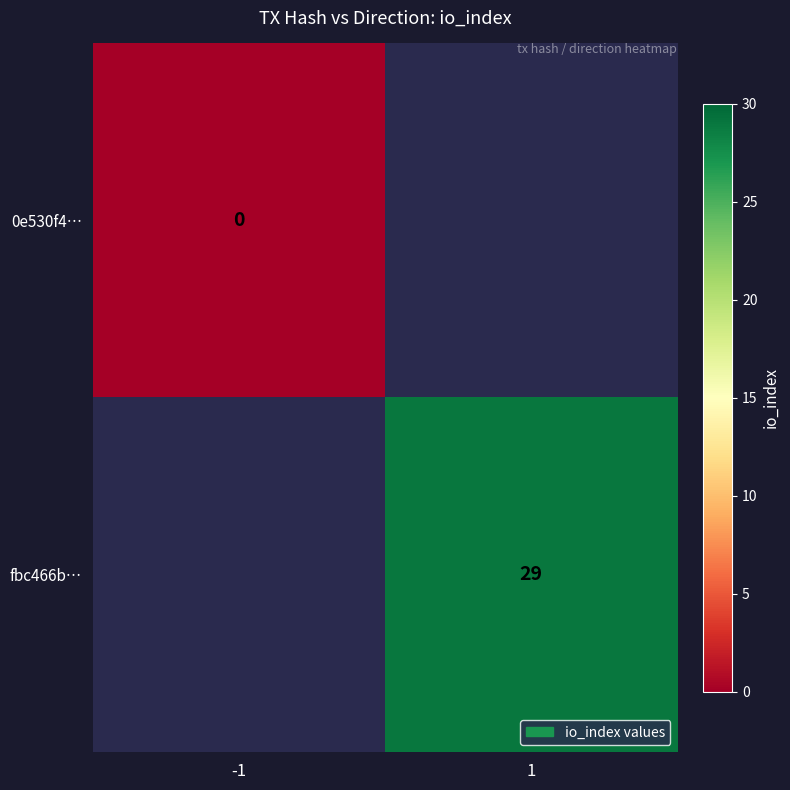

True or false: fbc466b… has a value of 29 at 1.

True